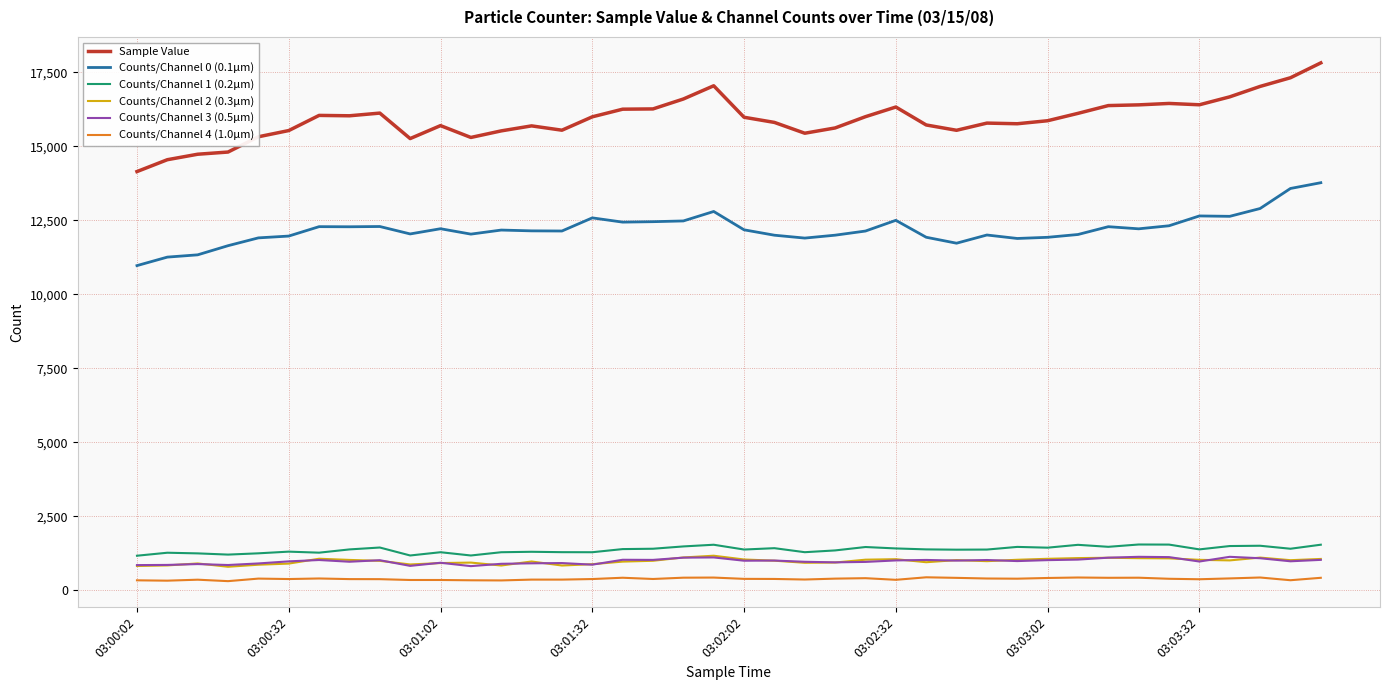

What is the smallest value displayed?

309